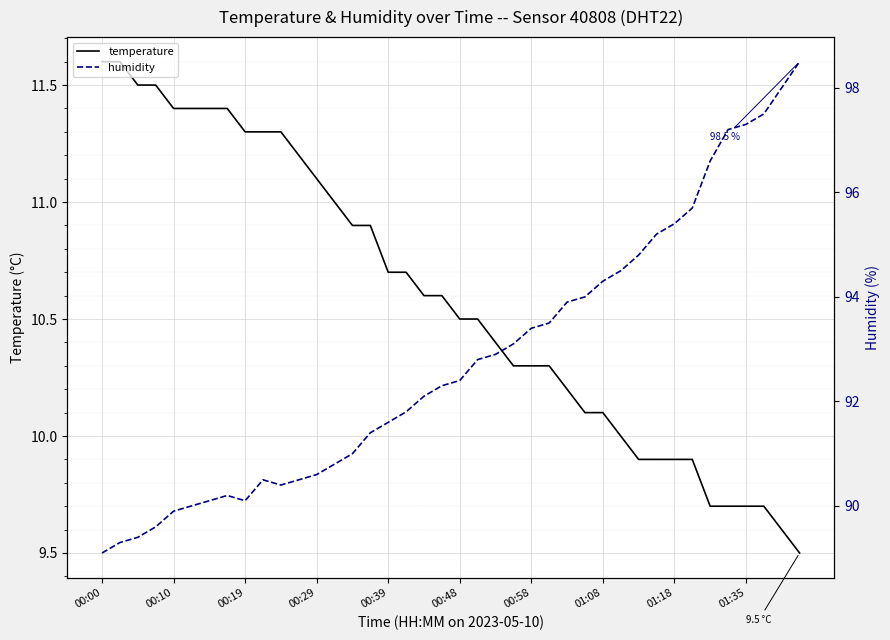

The value of temperature at 01:08 is 16.2. True or false?

False